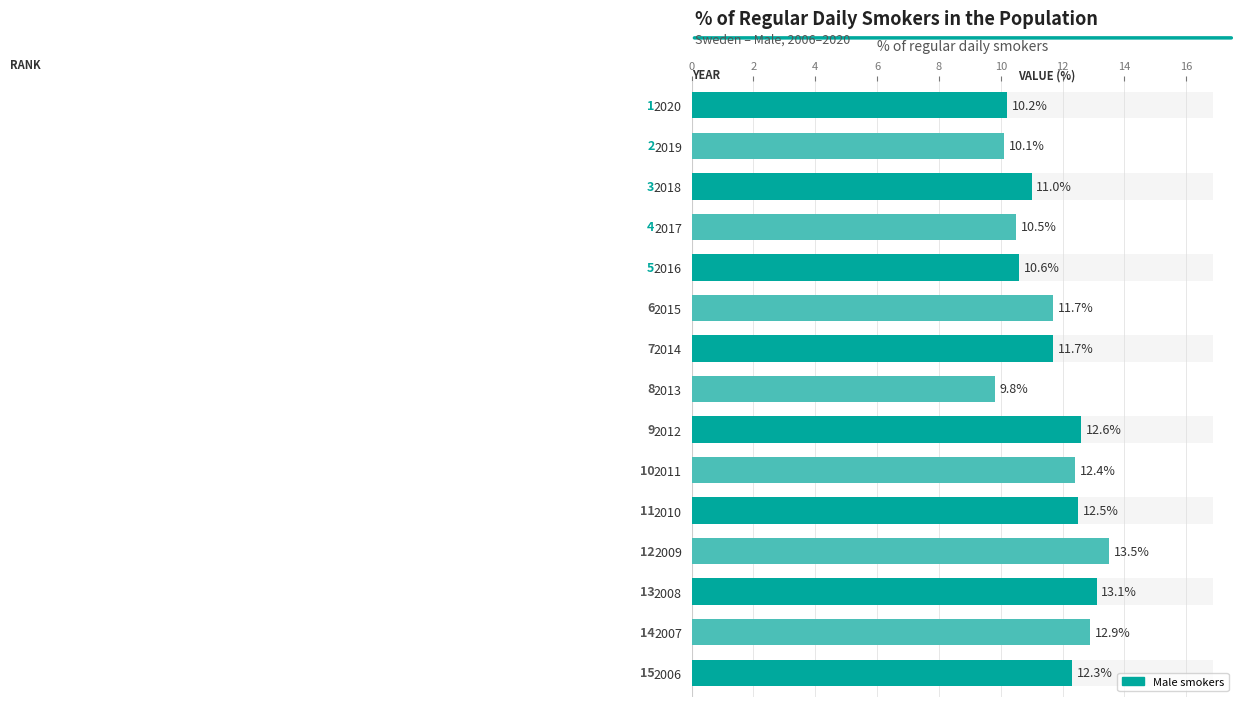

How many series are shown in this chart?

1